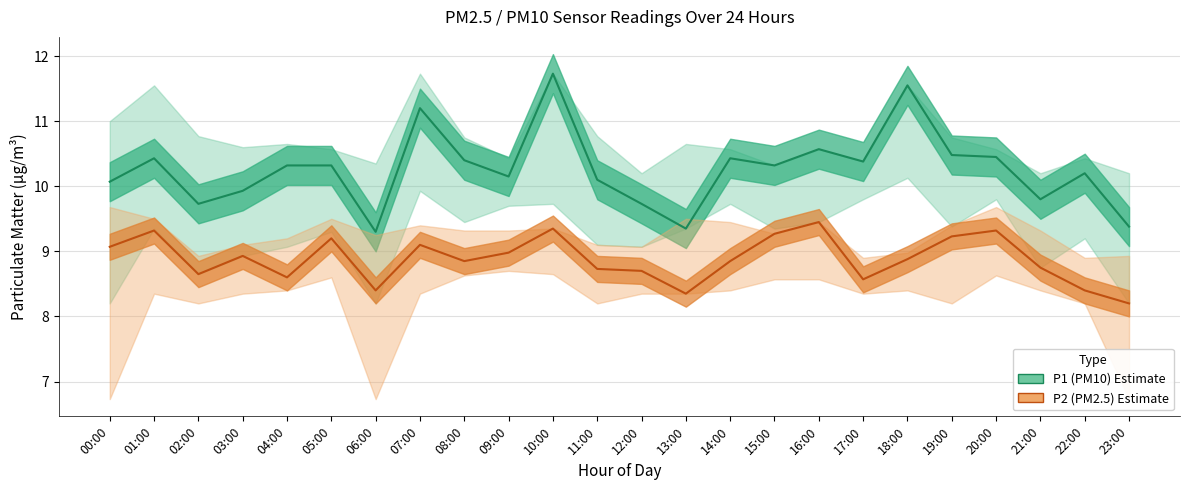

How many distinct data groups are displayed?

2